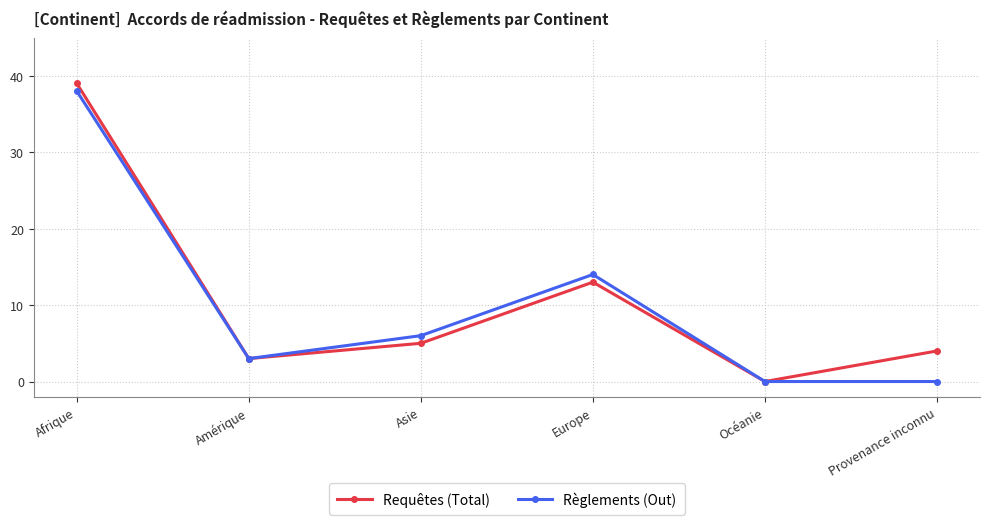

How many interior local peaks does the Règlements (Out) series have?

1